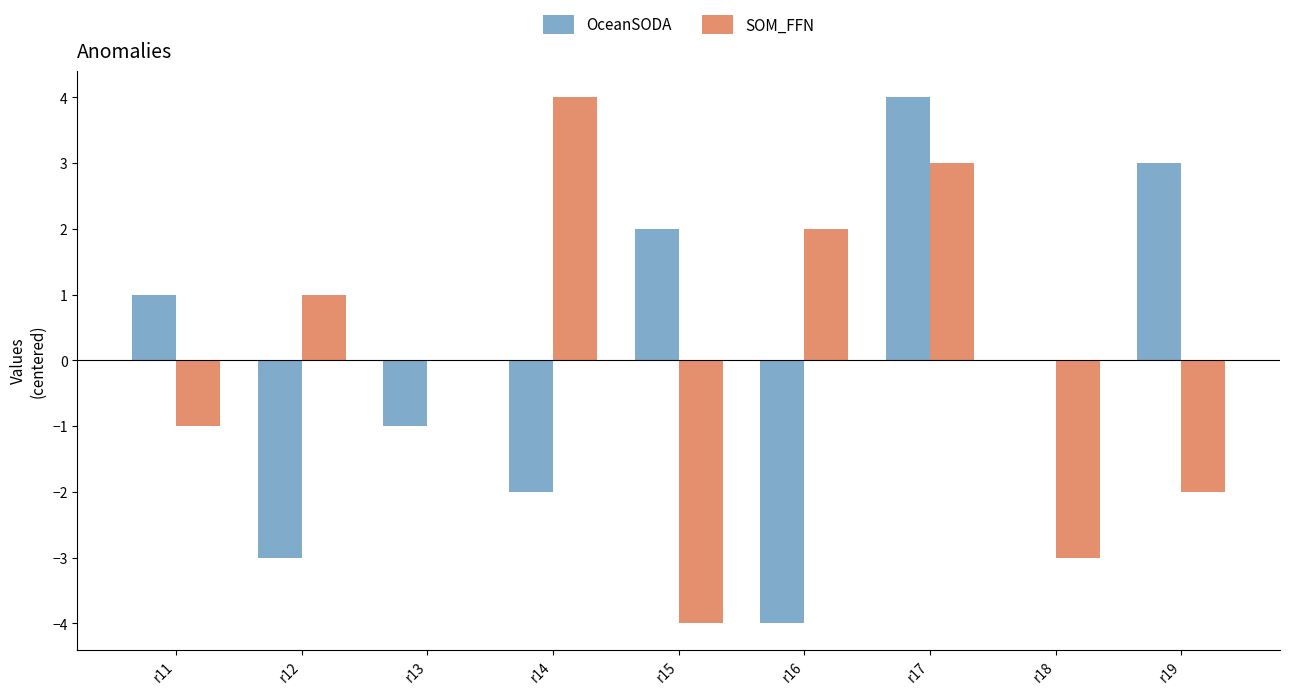

Count the number of data series in this chart.

2